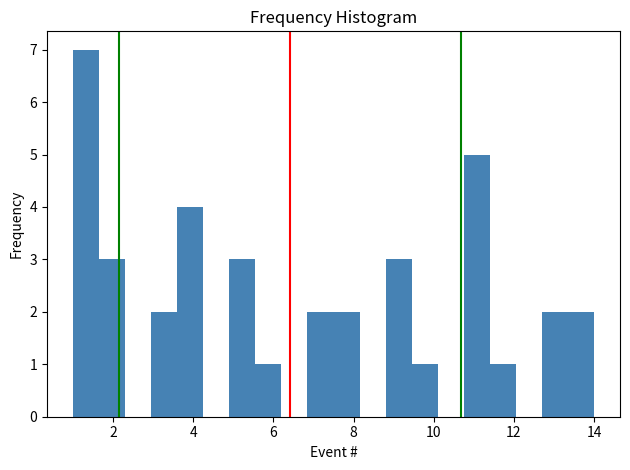

Read against the x-axis, roughly where is the centre of the tallest bar?

1.4